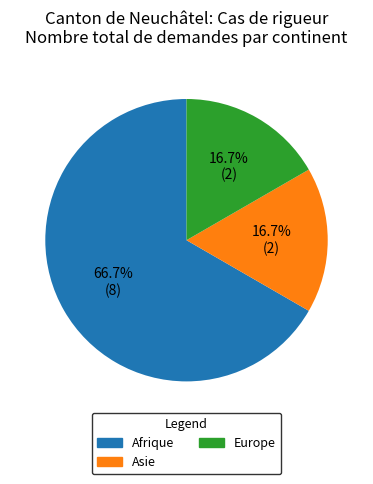

How many slices are in this pie chart?

3